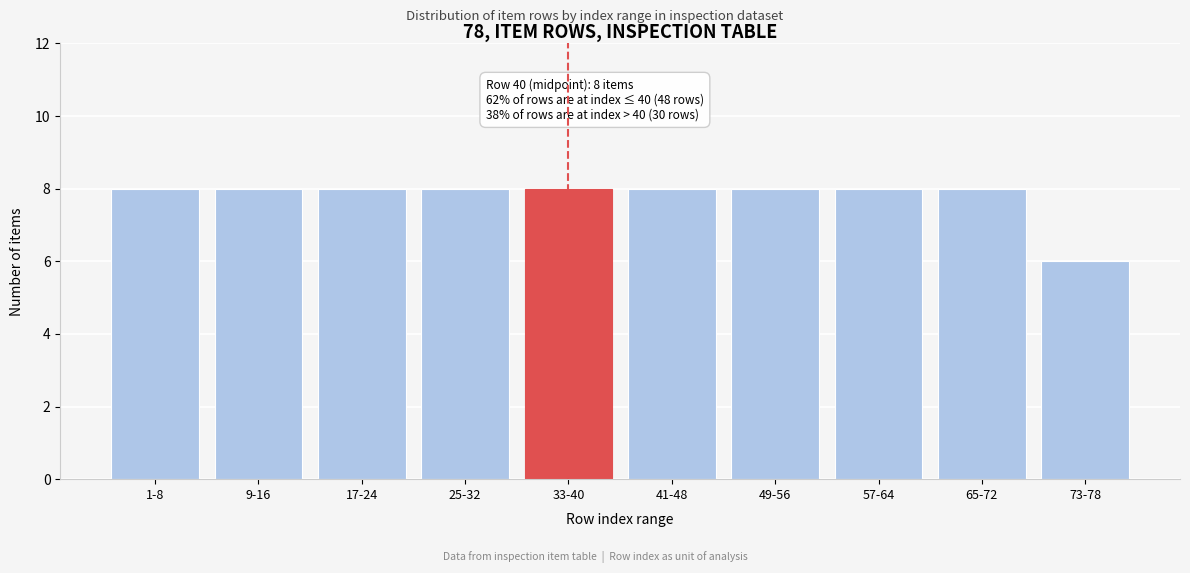

Reading left to right, extract all data points from this chart.

8	8	8	8	8	8	8	8	8	6